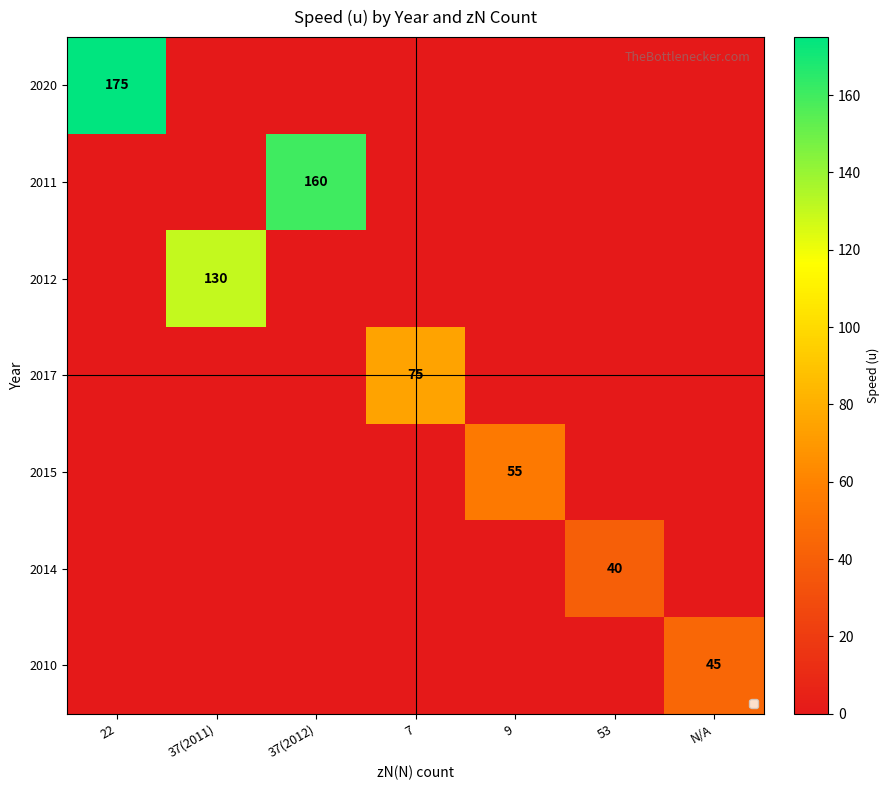

How many distinct data groups are displayed?

7